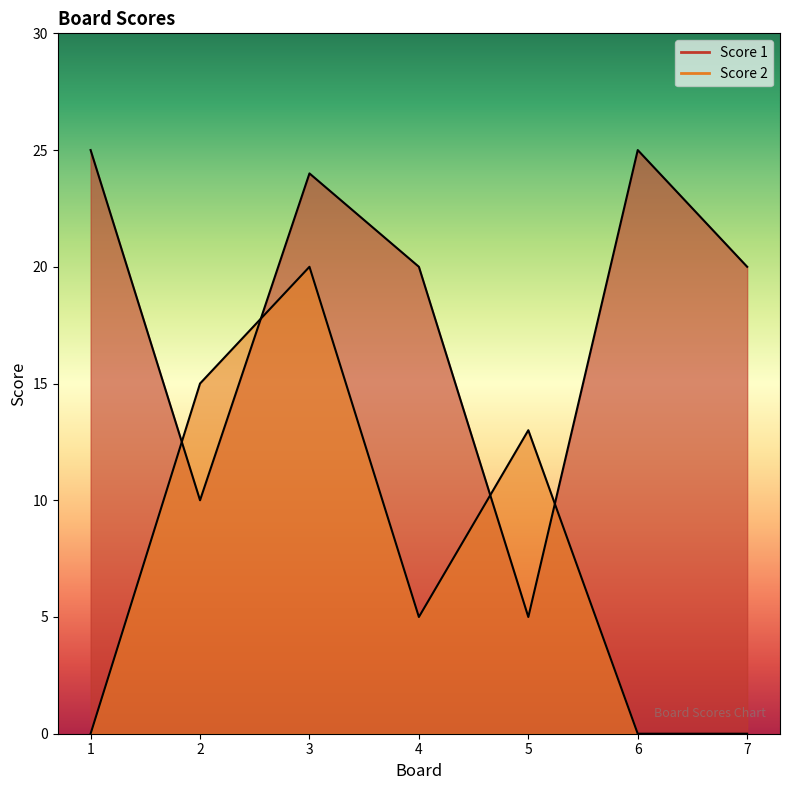

What is the maximum value shown in the chart?

25